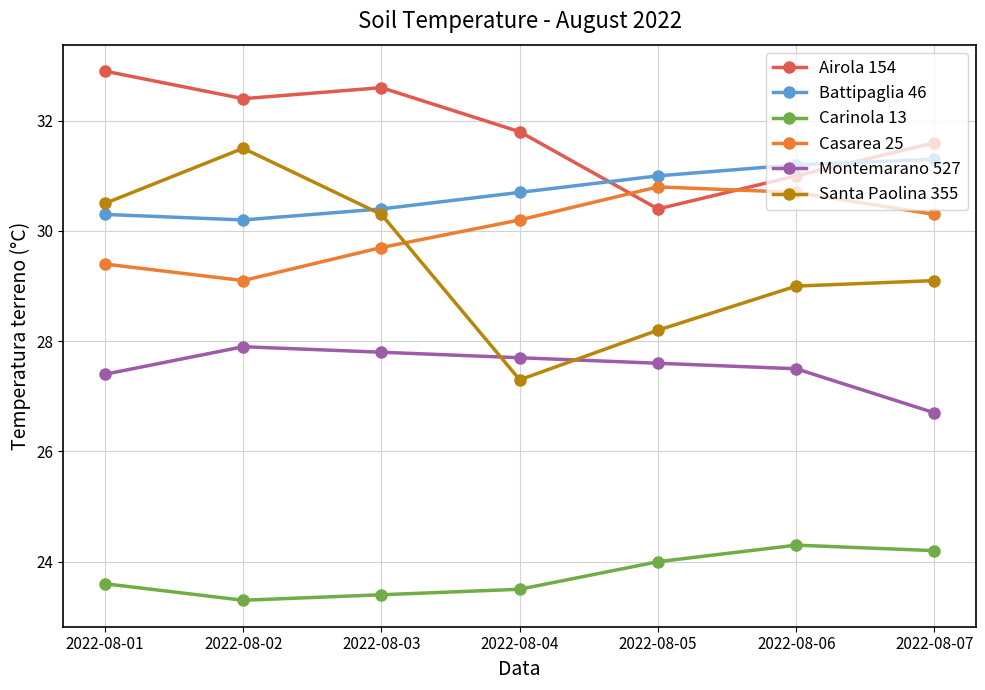

The Battipaglia 46 series shows 30.7 at 2022-08-04. True or false?

True